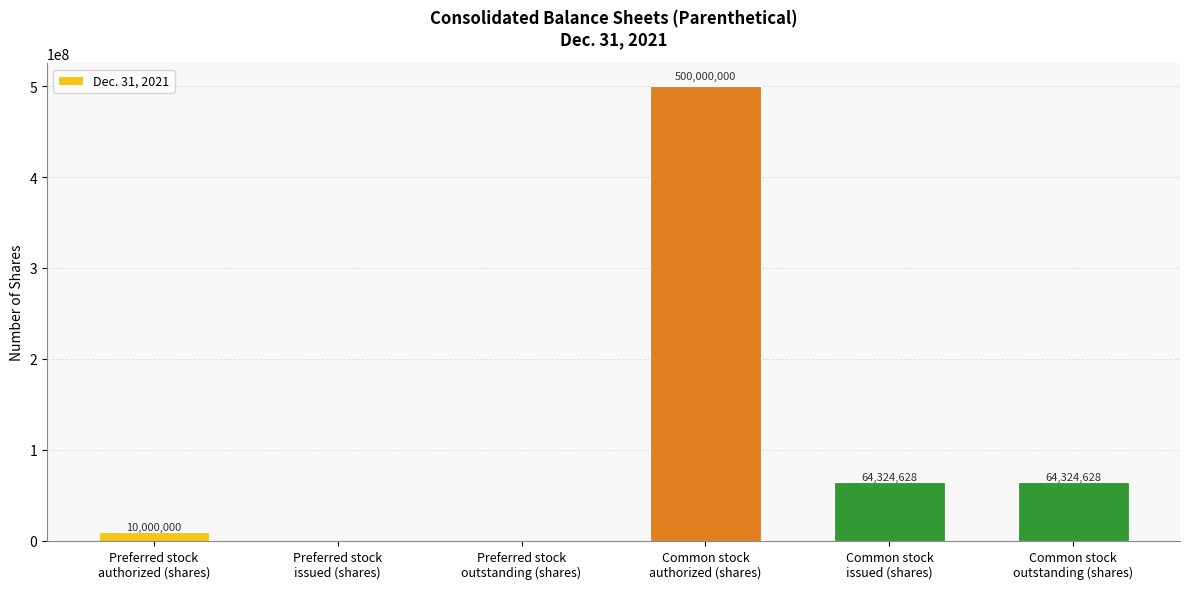

The value at Preferred stock
authorized (shares) is 10000000. True or false?

True